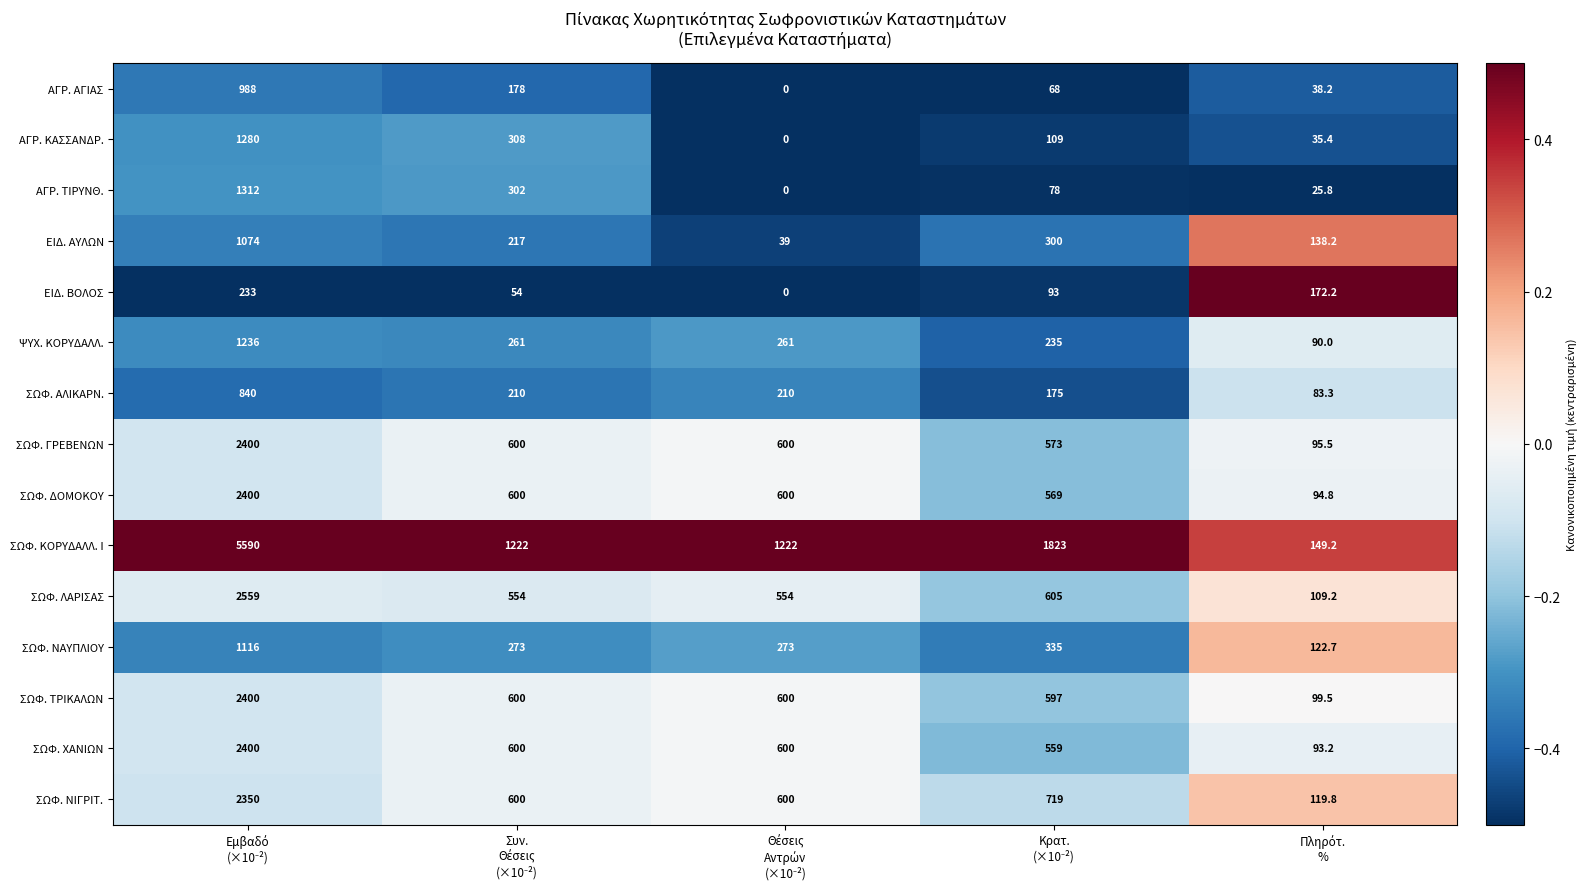

Which series has the largest total across all categories?

ΣΩΦ. ΚΟΡΥΔΑΛΛ. Ι